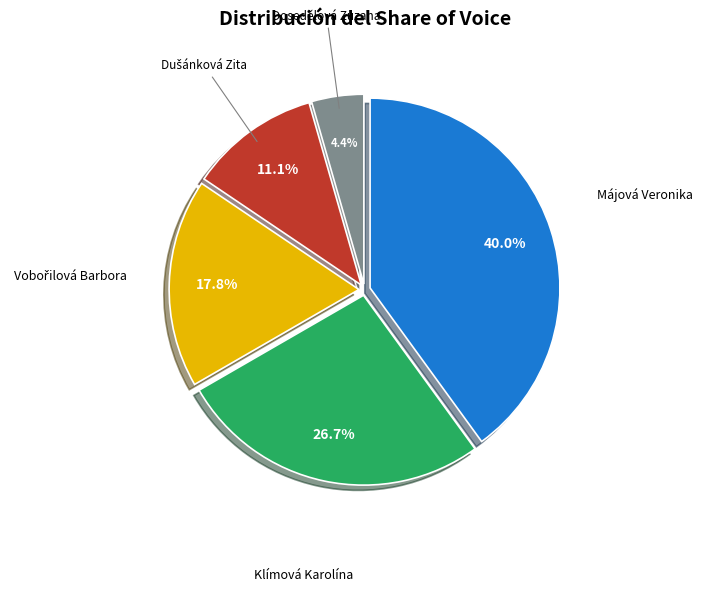

Count the number of slices in the pie.

5